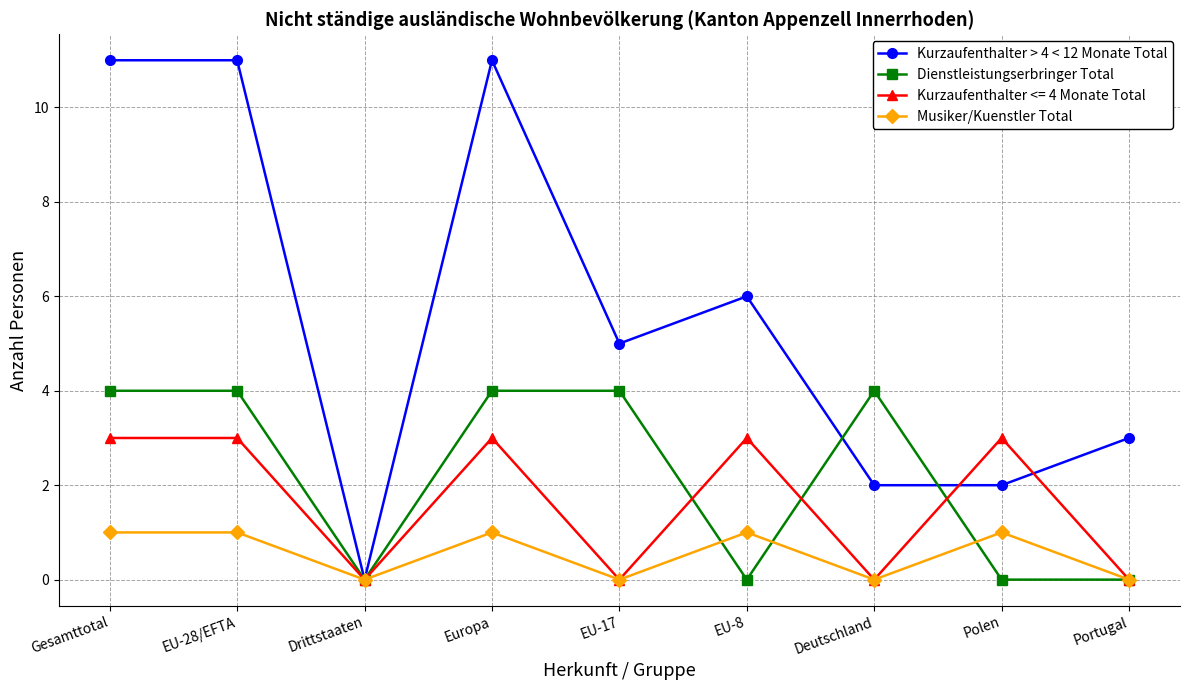

Which series has the largest total across all categories?

Kurzaufenthalter > 4 < 12 Monate Total